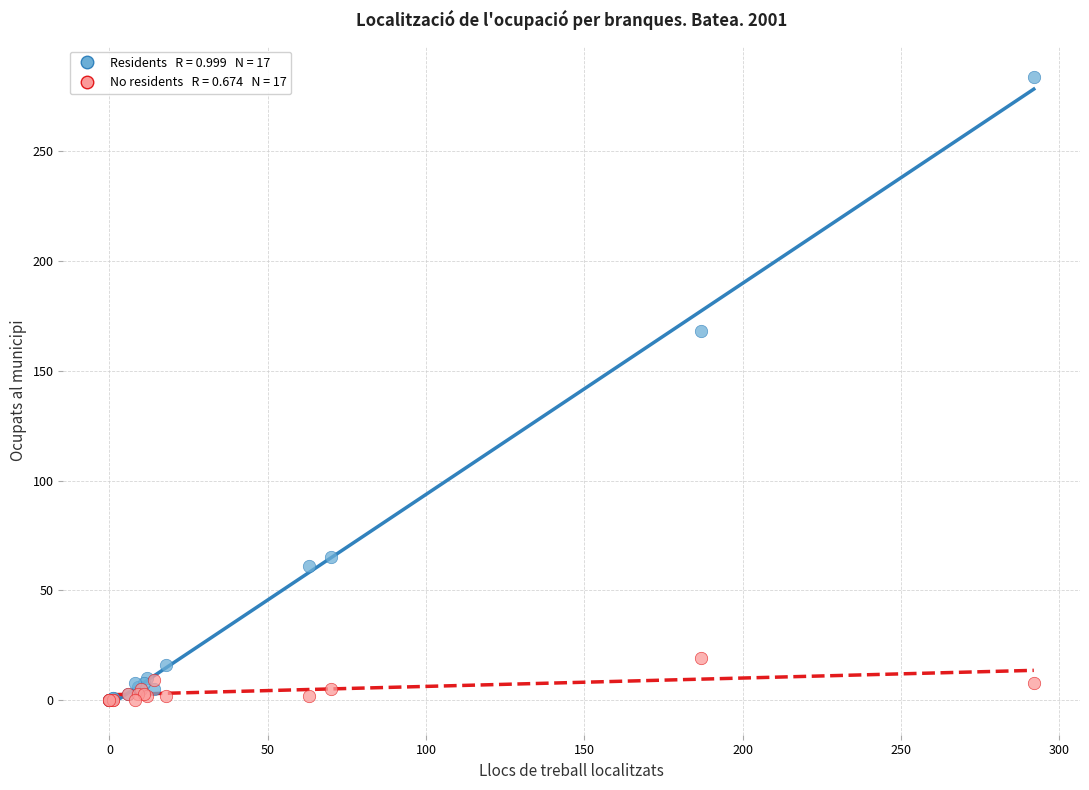

Across all series, what Y value is closest to 142?

168